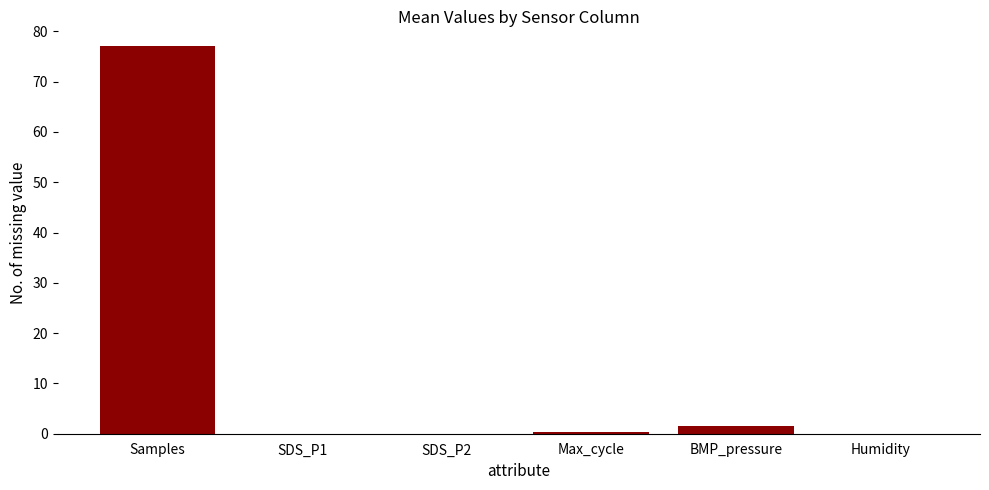

What is the greatest value displayed?

77.0